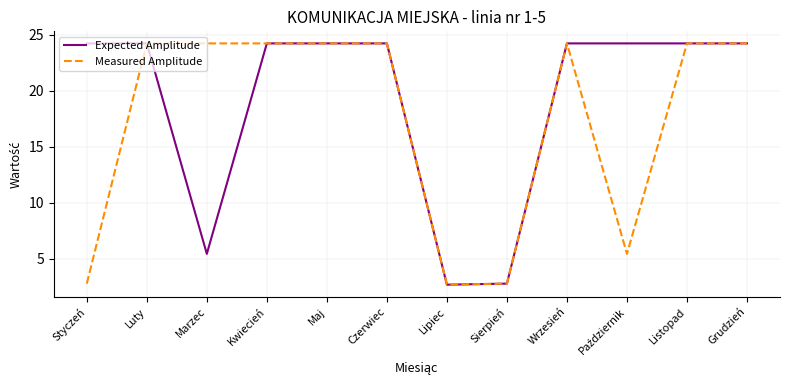

Rank the series by their average value, from highest to lowest.

Expected Amplitude, Measured Amplitude